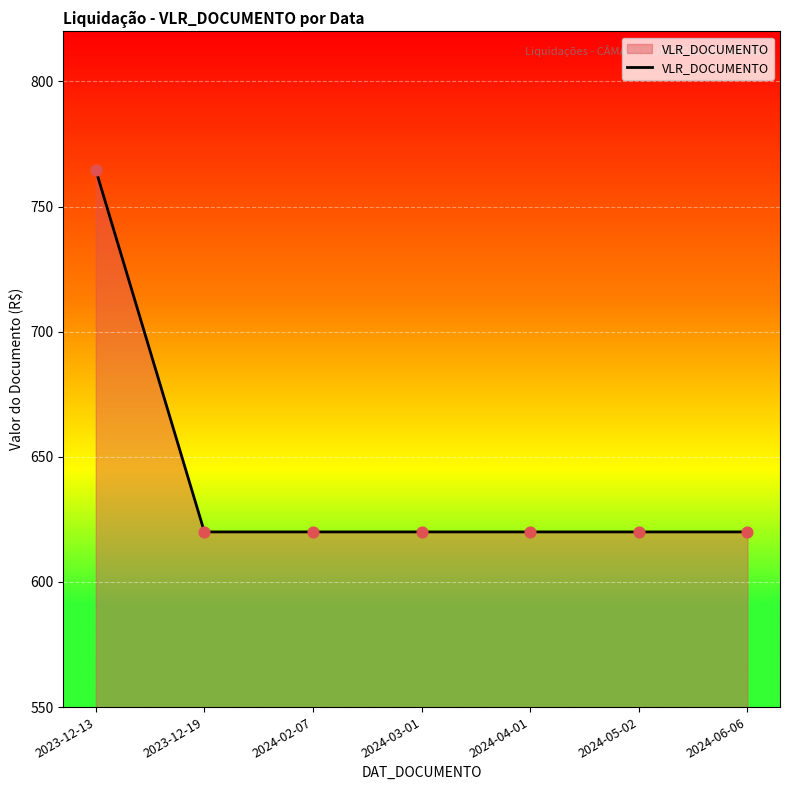

Between 2024-04-01 and 2023-12-13, which is larger?

2023-12-13